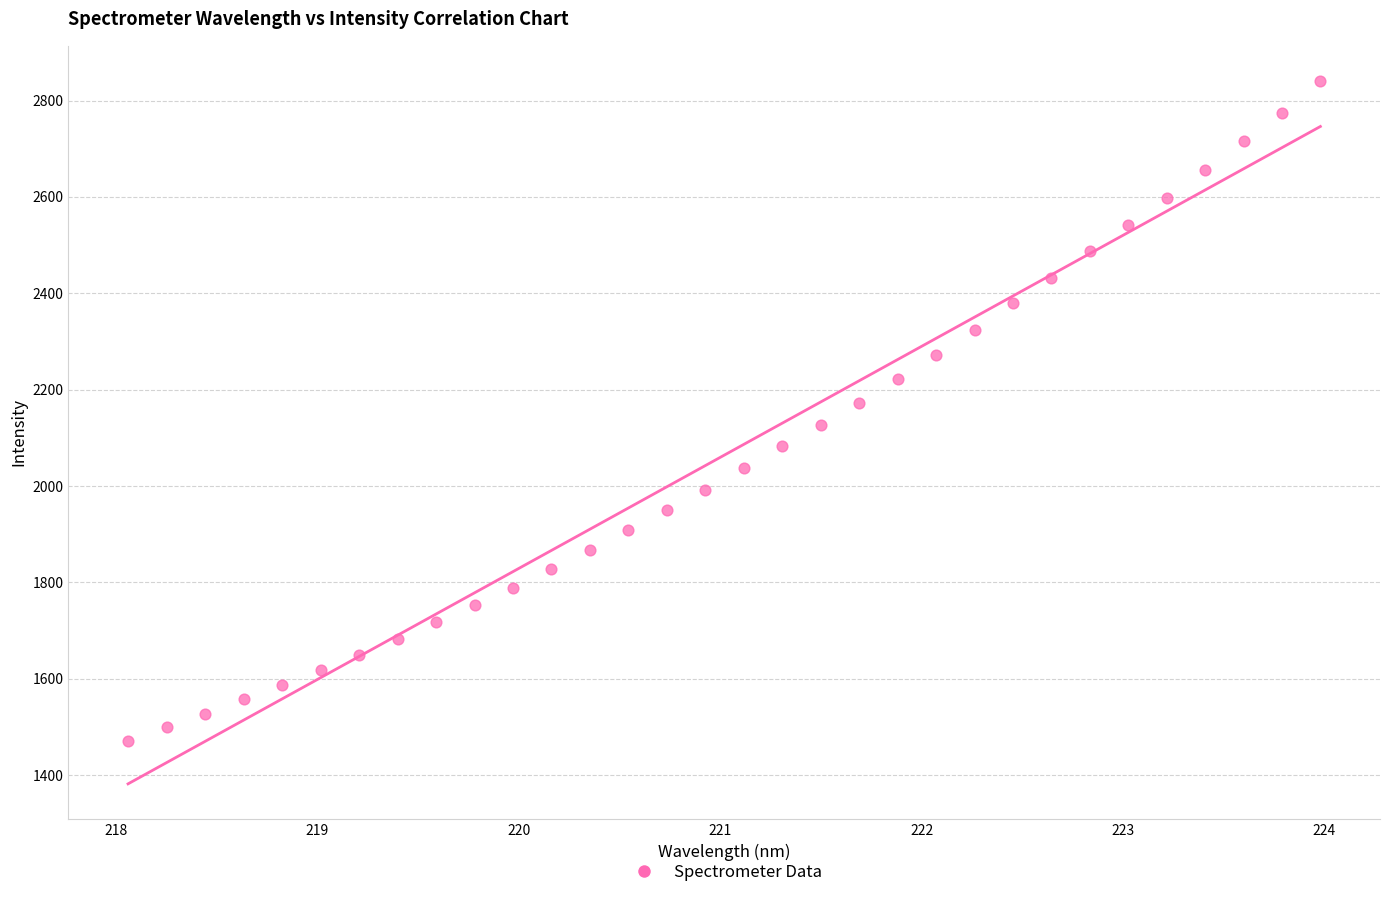

What is the range of X values (max minus min)?

5.9